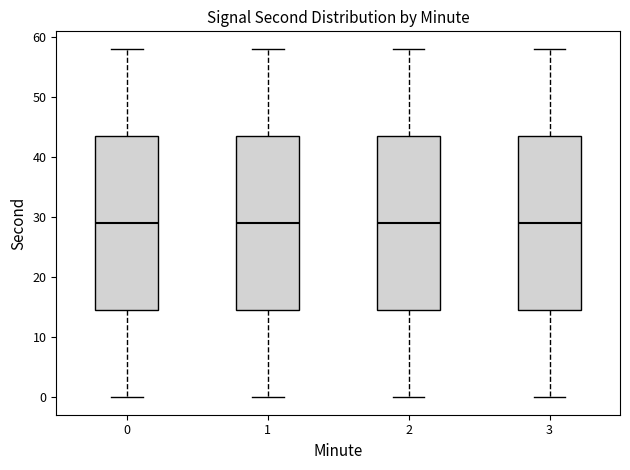

Reading left to right, read every box against the y-axis: the position of its median line, the range the box covers, and the ends of its whiskers. The values are not printed on the chart, so give them approximately, as read against the axis.

0: median 29, box 15 to 44, whiskers 0 to 58
1: median 29, box 15 to 44, whiskers 0 to 58
2: median 29, box 15 to 44, whiskers 0 to 58
3: median 29, box 15 to 44, whiskers 0 to 58